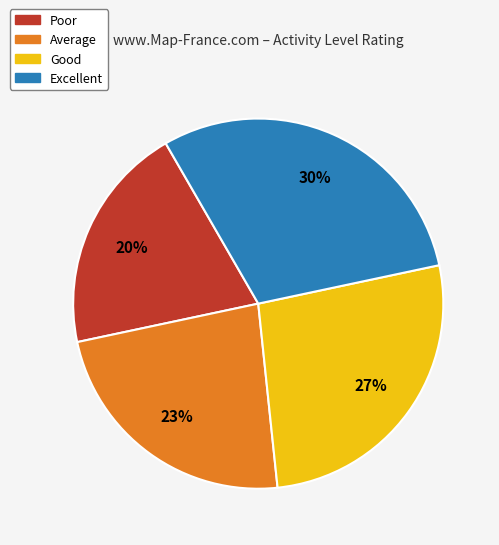

Is it true that Poor is 30% of the pie?

False